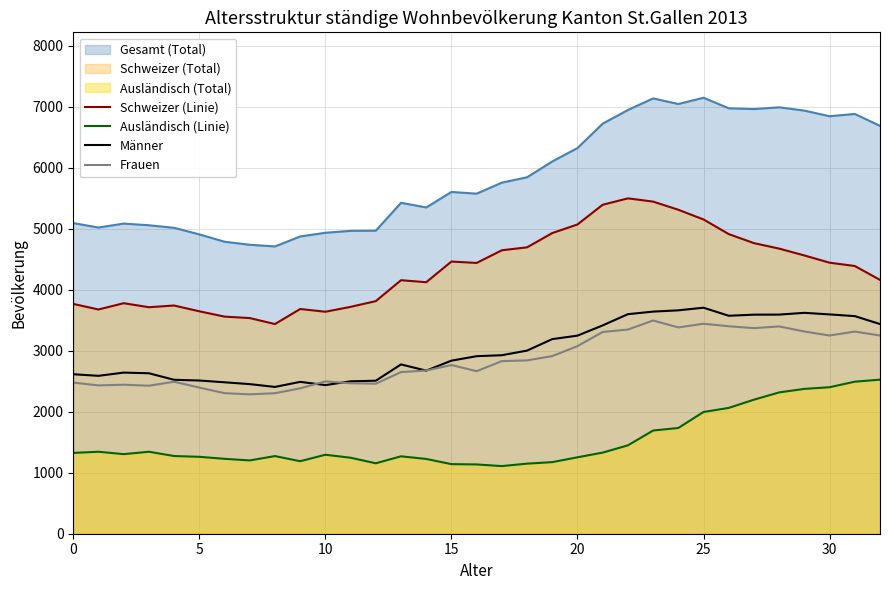

What is the sum of all Ausländisch (Linie) values?

50473